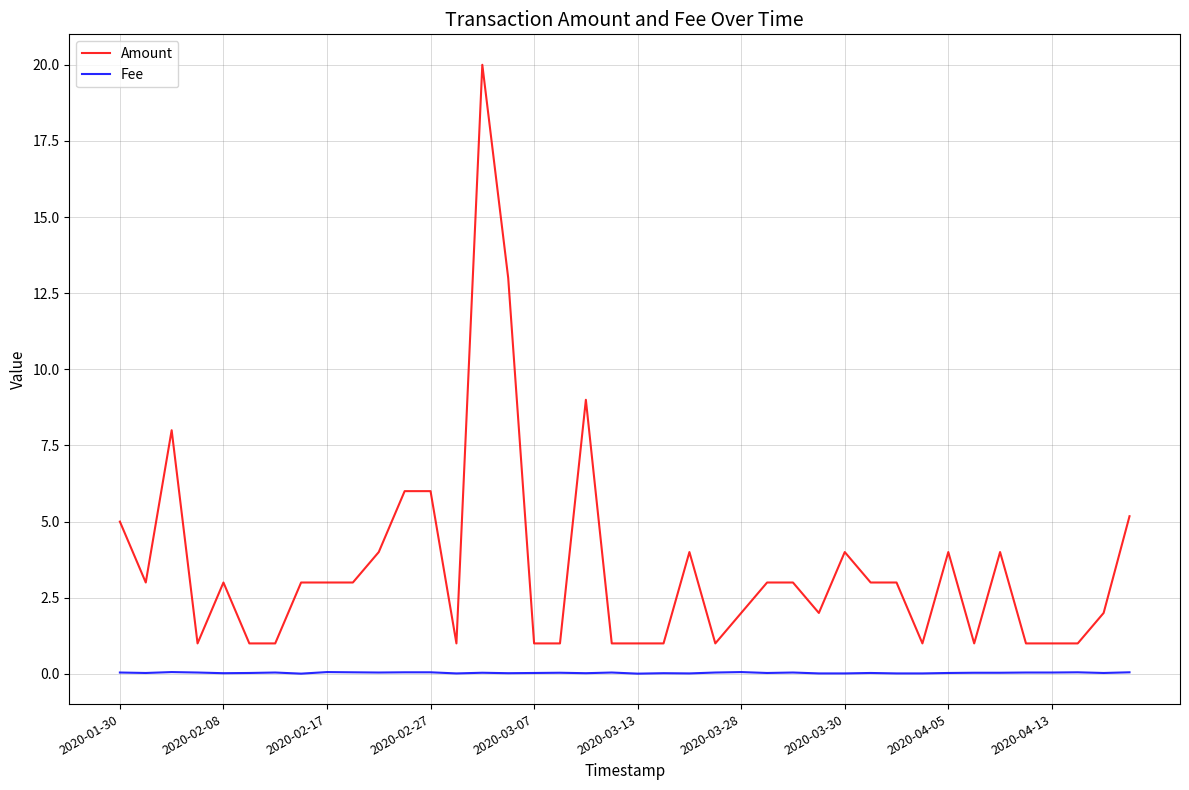

How many categories are shown in the chart?

40